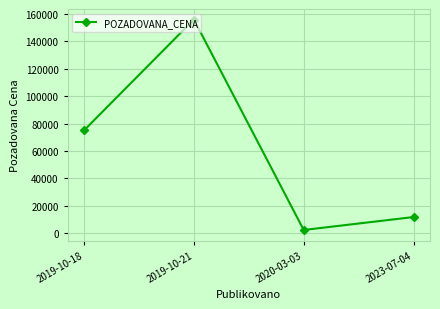

What is the approximate value at 2023-07-04, to the nearest 100?

11700